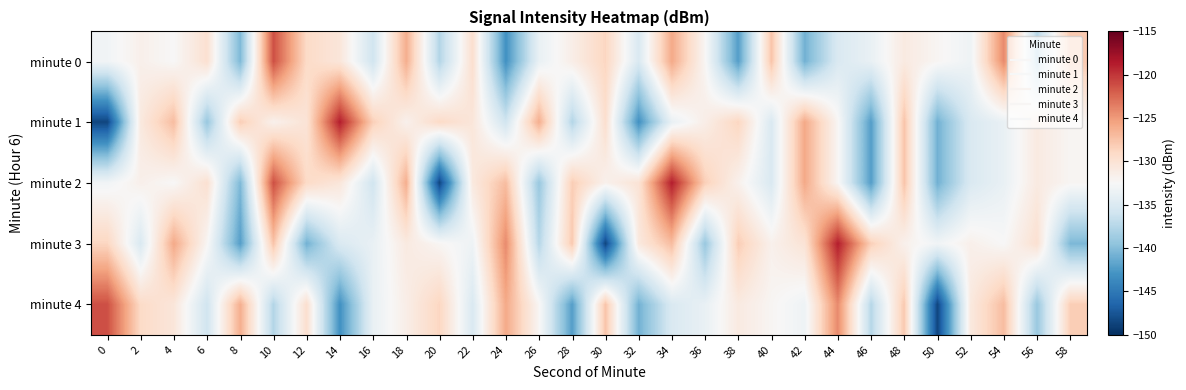

Reading left to right, extract all data points from this chart.

minute 0: 0=-133.1	2=-131.6	4=-132.5	6=-129.8	8=-140.3	10=-121.3	12=-129.1	14=-130.4	16=-135.9	18=-126.2	20=-137.6	22=-129.6	24=-143.1	26=-133.7	28=-131.4	30=-128.8	32=-135.1	34=-125.9	36=-132.2	38=-142.2	40=-127.6	42=-140.9	44=-135.1	46=-133.8	48=-130.9	50=-132.2	52=-133.3	54=-124.2	56=-137.4	58=-127.9
minute 1: 0=-148.5	2=-130.8	4=-127.1	6=-139.1	8=-128.2	10=-131.7	12=-130.1	14=-118.8	16=-128.3	18=-131.7	20=-129.1	22=-130.4	24=-135.9	26=-126.2	28=-137.6	30=-129.6	32=-143.1	34=-133.7	36=-131.4	38=-128.8	40=-135.1	42=-125.9	44=-132.2	46=-142.2	48=-127.6	50=-140.9	52=-135.1	54=-133.8	56=-130.9	58=-132.2
minute 2: 0=-133.1	2=-131.6	4=-132.5	6=-129.8	8=-140.3	10=-121.3	12=-129.1	14=-130.4	16=-135.9	18=-126.2	20=-148.5	22=-130.8	24=-127.1	26=-139.1	28=-128.2	30=-131.7	32=-130.1	34=-118.8	36=-128.3	38=-131.7	40=-135.1	42=-125.9	44=-132.2	46=-142.2	48=-127.6	50=-140.9	52=-135.1	54=-133.8	56=-130.9	58=-132.2
minute 3: 0=-128.8	2=-135.1	4=-125.9	6=-132.2	8=-142.2	10=-127.6	12=-140.9	14=-135.1	16=-133.8	18=-130.9	20=-132.2	22=-133.3	24=-124.2	26=-137.4	28=-127.9	30=-148.5	32=-130.8	34=-127.1	36=-139.1	38=-128.2	40=-131.7	42=-130.1	44=-118.8	46=-128.3	48=-131.7	50=-133.1	52=-131.6	54=-132.5	56=-129.8	58=-140.3
minute 4: 0=-121.3	2=-129.1	4=-130.4	6=-135.9	8=-126.2	10=-137.6	12=-129.6	14=-143.1	16=-133.7	18=-131.4	20=-128.8	22=-135.1	24=-125.9	26=-132.2	28=-142.2	30=-127.6	32=-140.9	34=-135.1	36=-133.8	38=-130.9	40=-132.2	42=-133.3	44=-124.2	46=-137.4	48=-127.9	50=-148.5	52=-130.8	54=-127.1	56=-139.1	58=-128.2